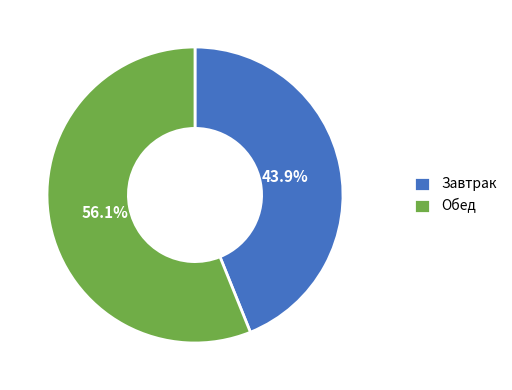

Which category accounts for the majority?

Обед